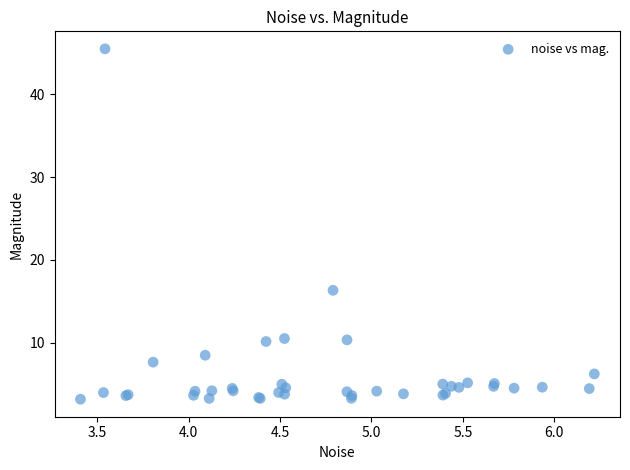

What Y value in the scatter plot is closest to 24?

16.3